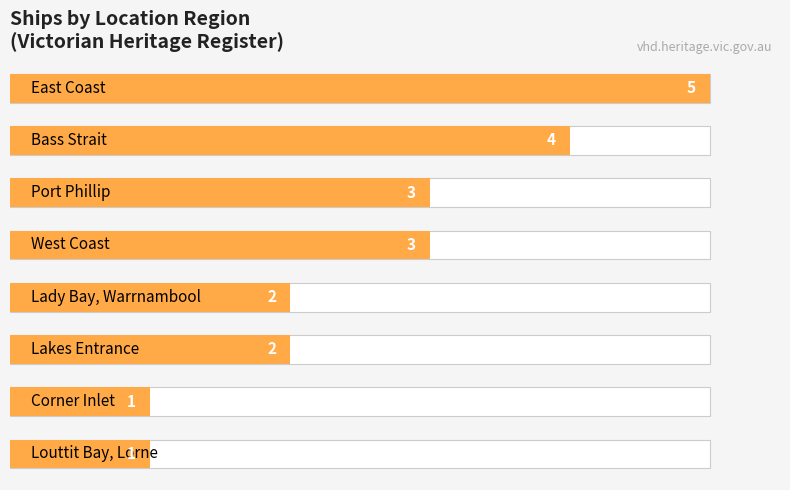

How many values are between 2 and 4?

5